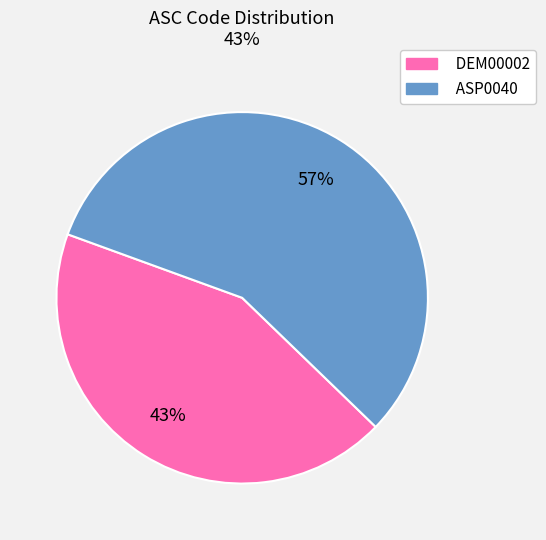

To the nearest percent, what percentage of the pie is ASP0040?

57%